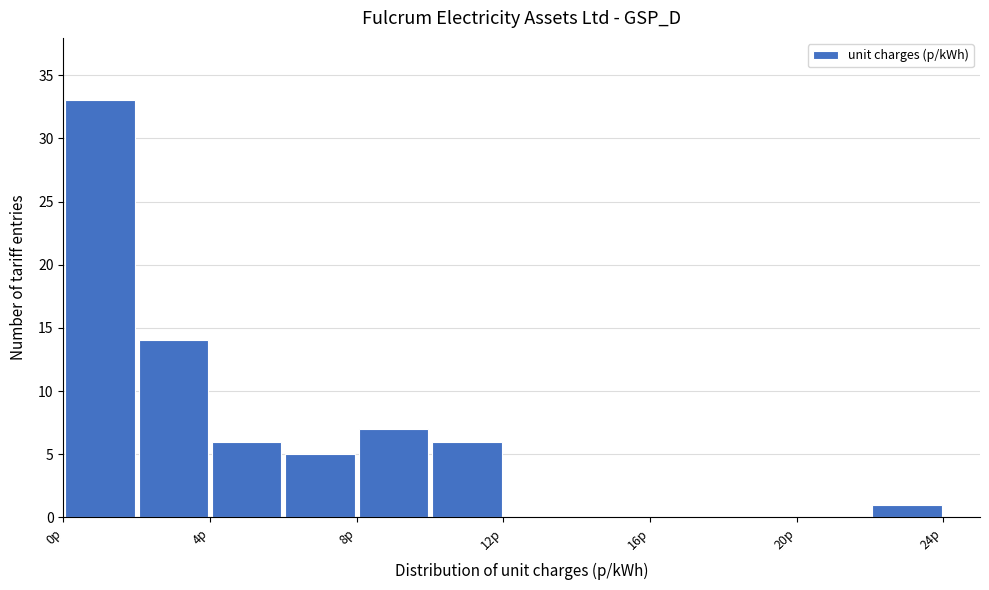

Reading left to right, transcribe this chart: for each bar, give the range it covers on the x-axis and its height. The values are not printed on the chart, so give them approximately, as read against the axis.

0 to 2: 33
2 to 4: 14
4 to 6: 6
6 to 8: 5
8 to 10: 7
10 to 12: 6
12 to 14: 0
14 to 16: 0
16 to 18: 0
18 to 20: 0
20 to 22: 0
22 to 24: 1